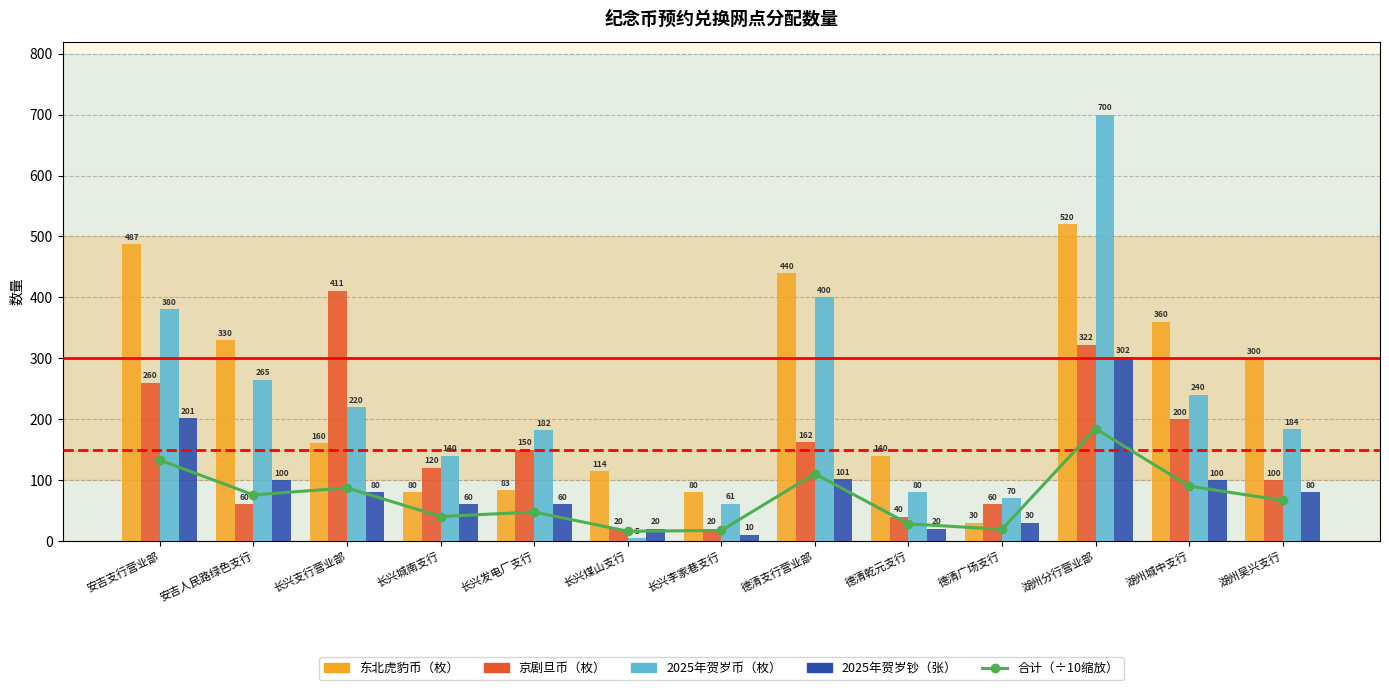

What is the total value across all series at 湖州城中支行?

990.0